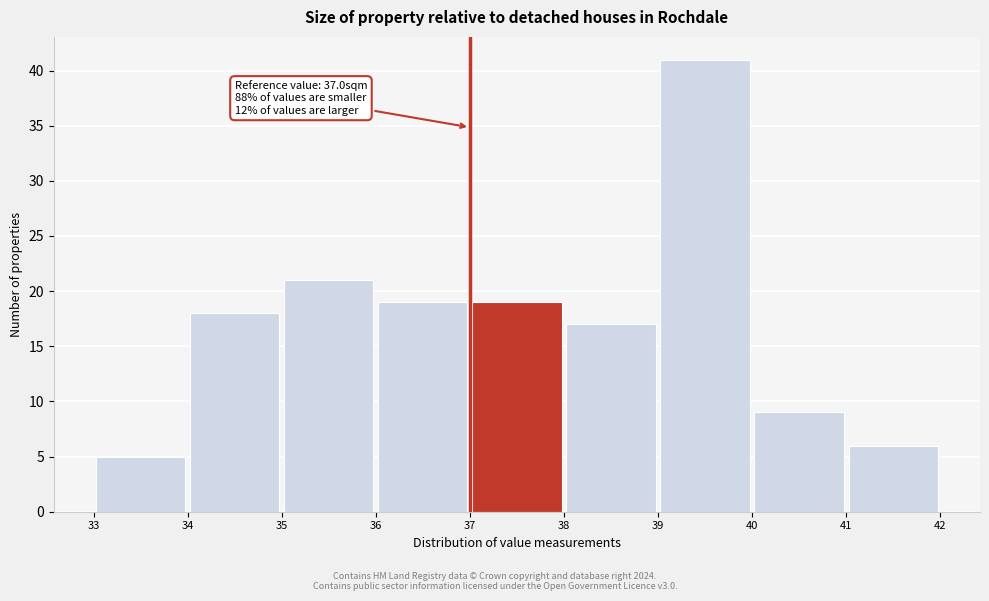

Over which range of the x-axis is the bar tallest?

39 to 40